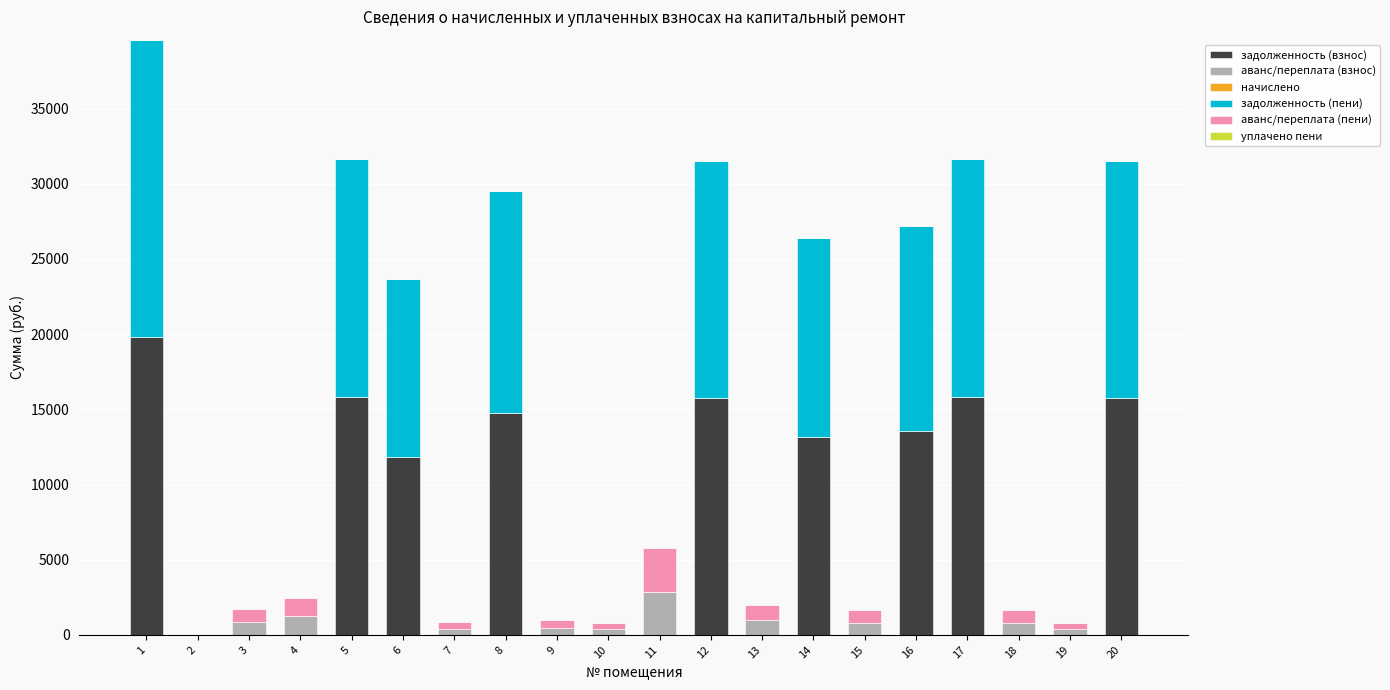

Are the bars grouped side by side (vs. stacked)?

No